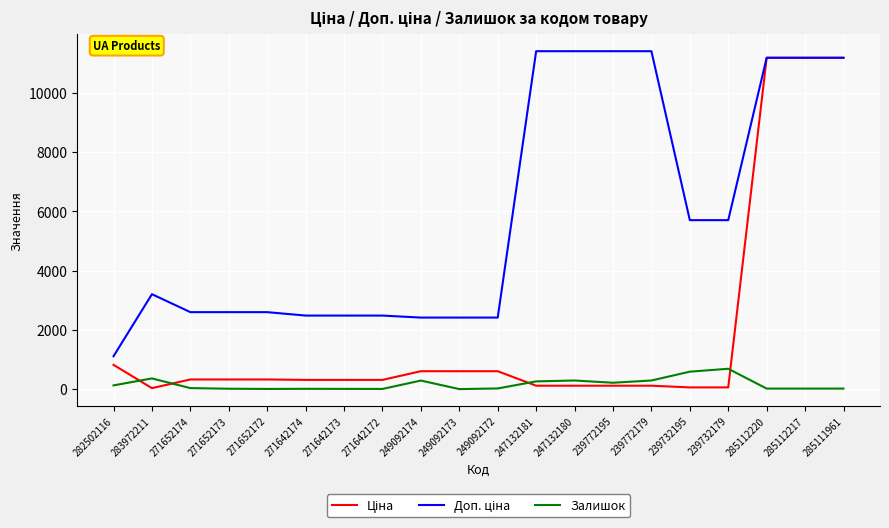

Is it true that Залишок equals 7.0 at 271642173?

True